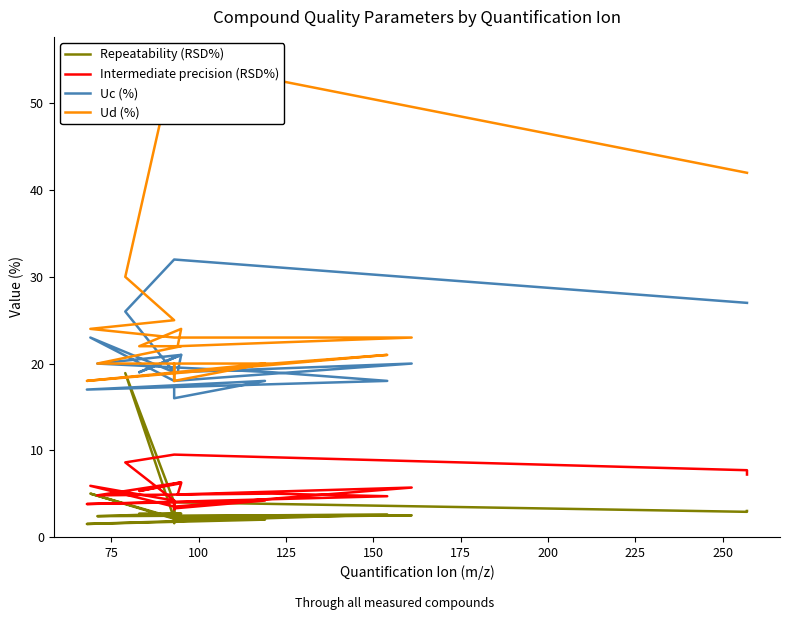

What value does the Uc (%) series have at 75?

17.0